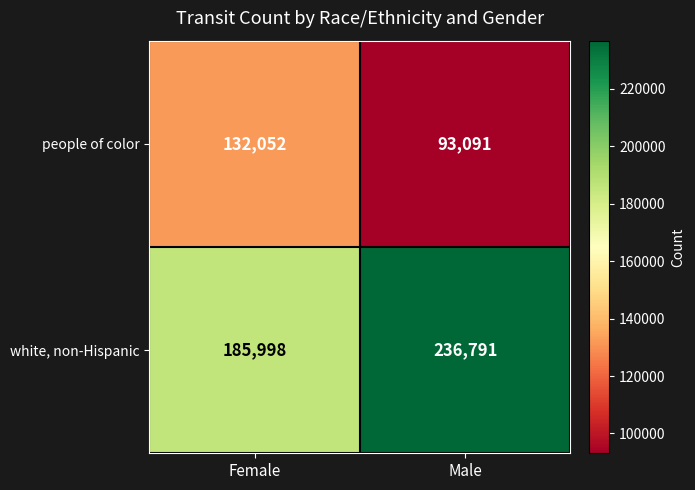

What is the average value of the people of color series?

112572